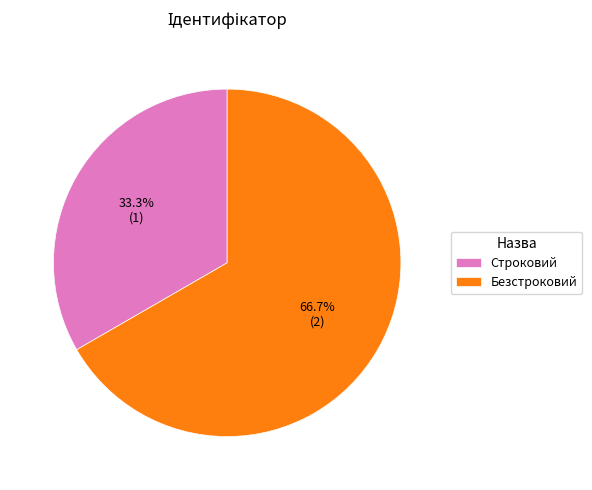

Does Безстроковий represent more than half of the total?

Yes